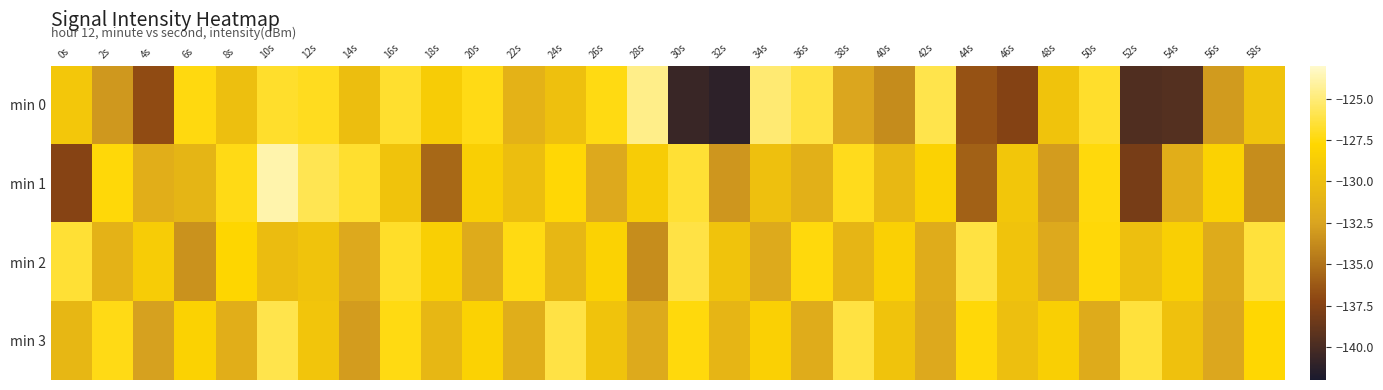

What is the spread (max minus min) of values at 10s?

6.4